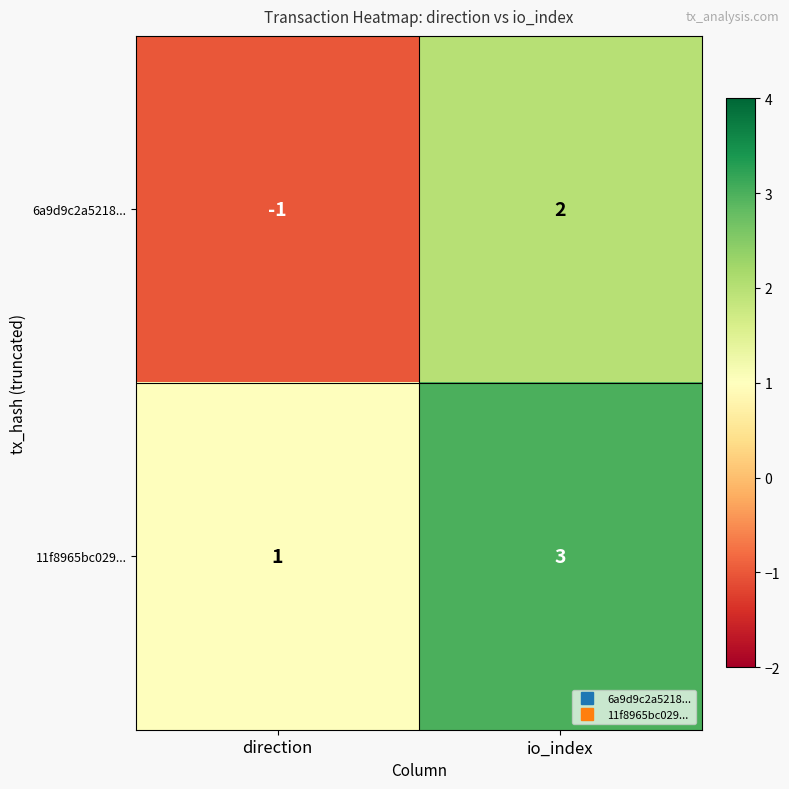

What is the difference between the 6a9d9c2a5218... values at direction and io_index?

3